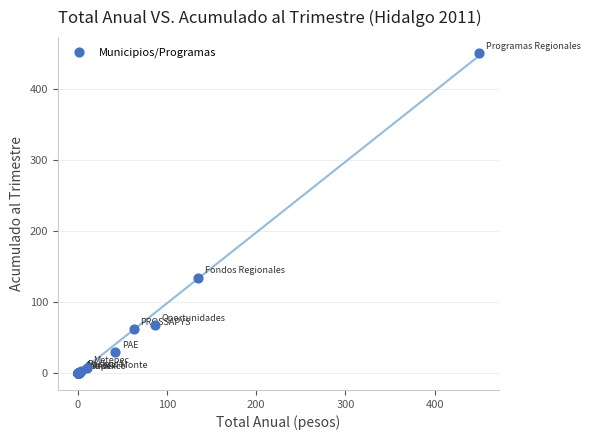

What Y value in the scatter plot is closest to 225?

134.6